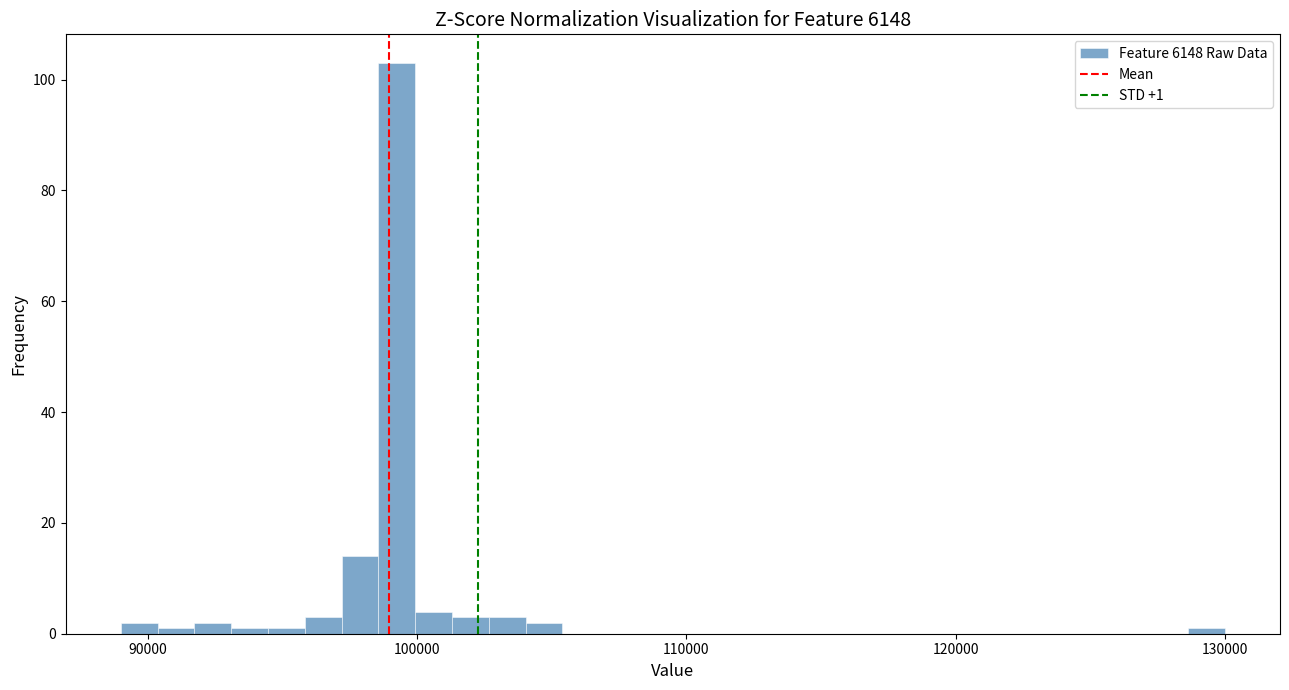

Around what value on the x-axis is the tallest bar? Give the approximate position of its centre, as read against the axis.

99000